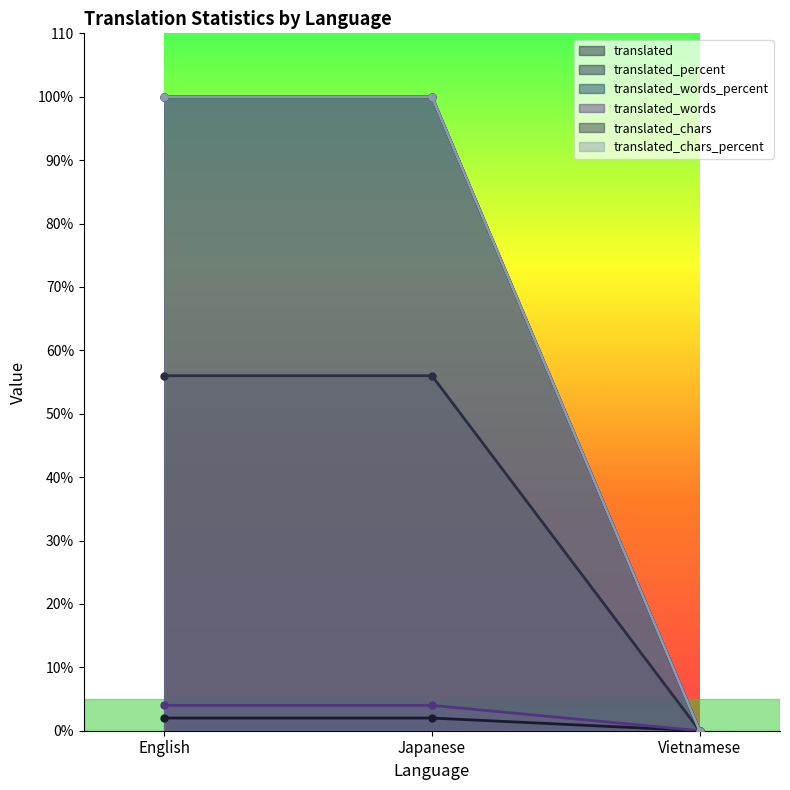

What is the total value across all series at Japanese?

362